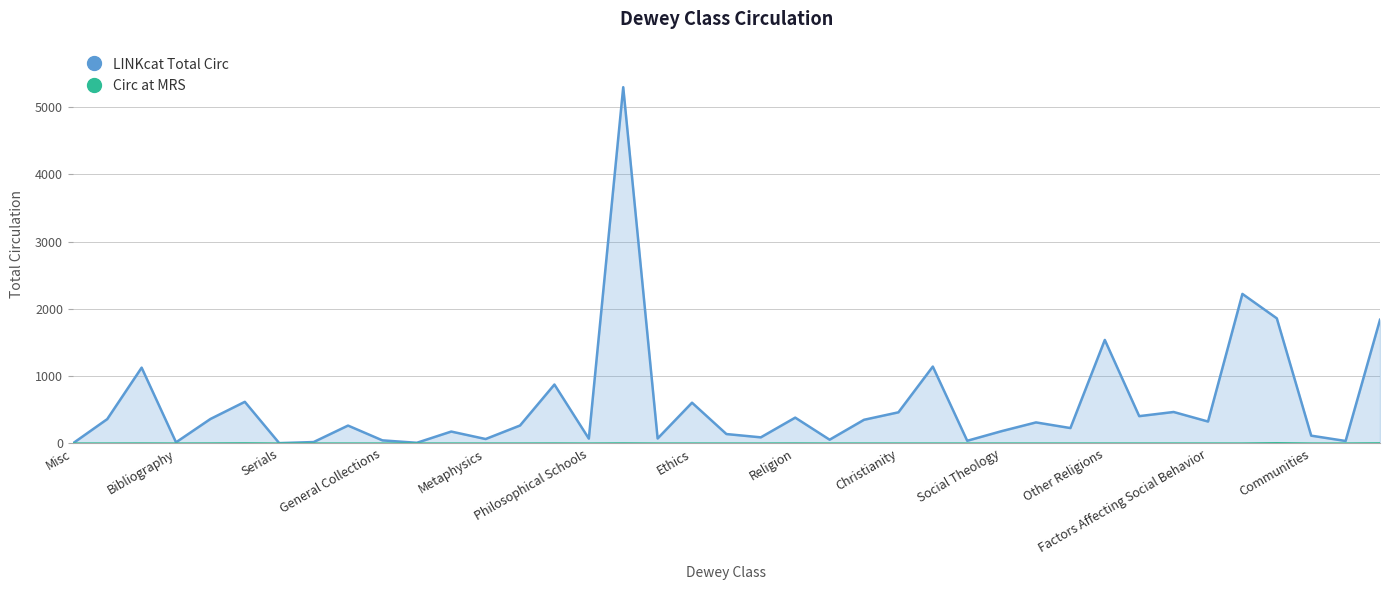

What is the maximum value for LINKcat Total Circ?

5295